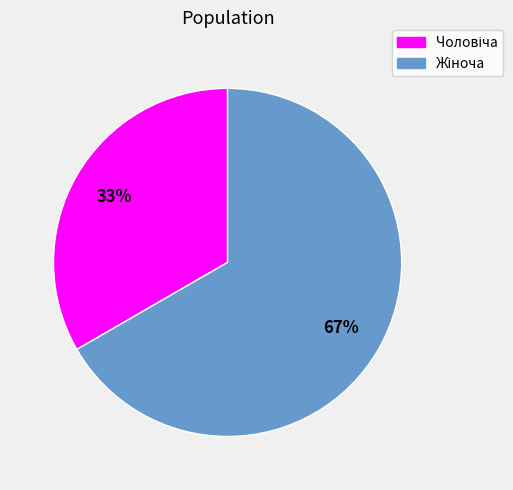

Is there any slice that represents more than half of the pie?

Yes